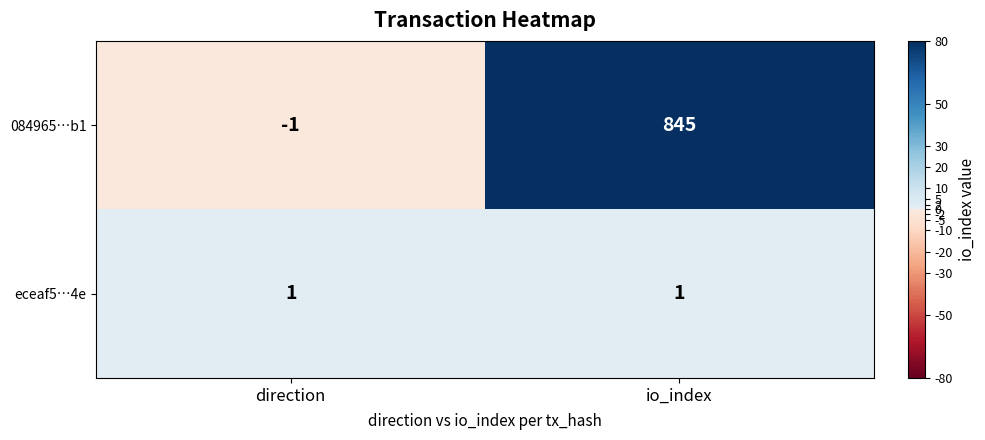

What is the difference between the maximum and minimum values in the 084965…b1 series?

846